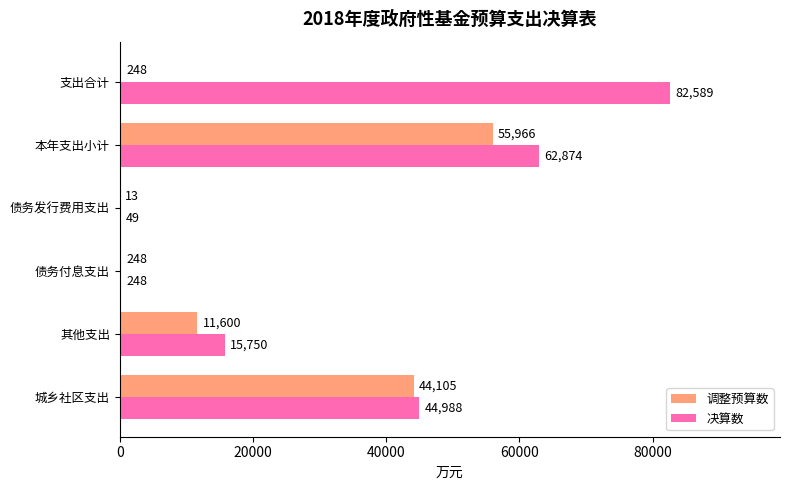

How many series are shown in this chart?

2